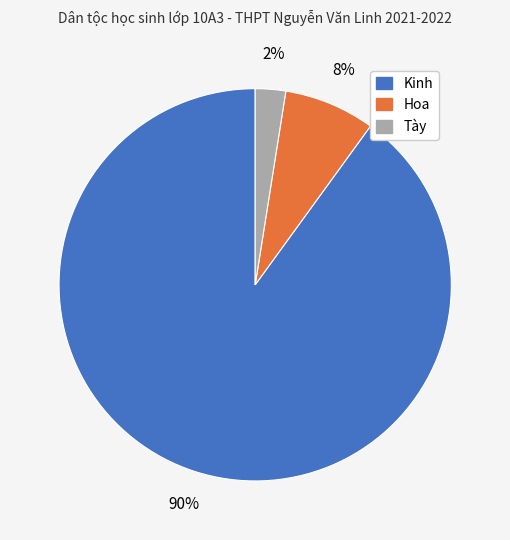

True or false: Tày accounts for 2% of the total.

True